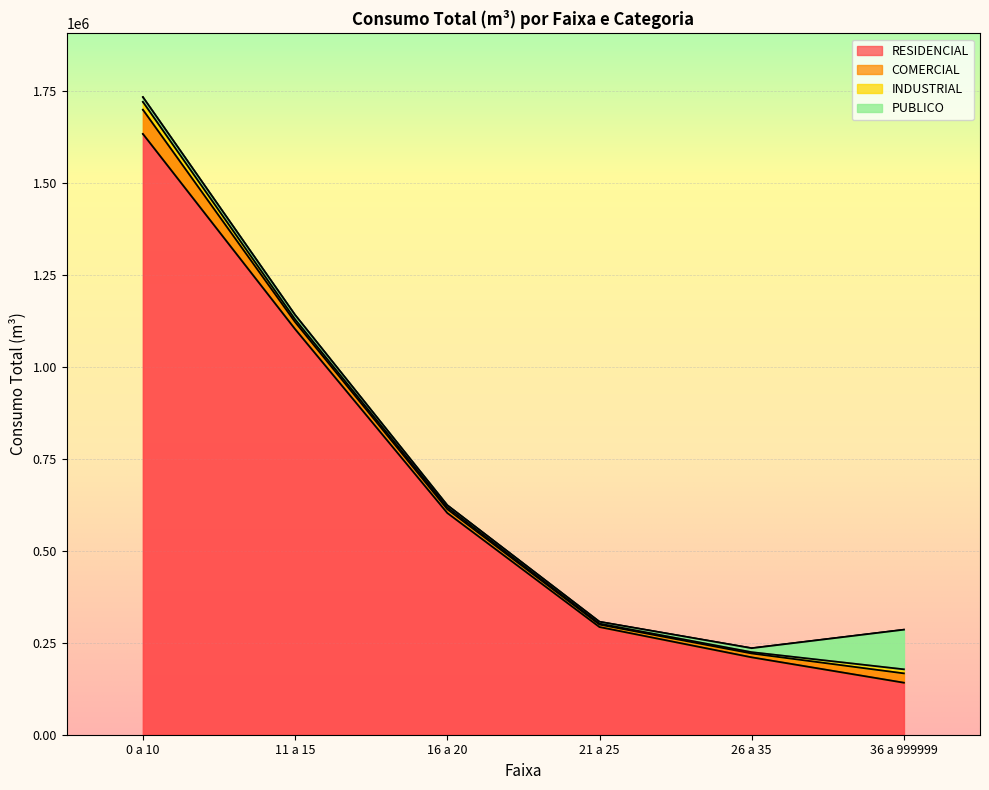

At how many categories does at least one series exceed 597710?

3